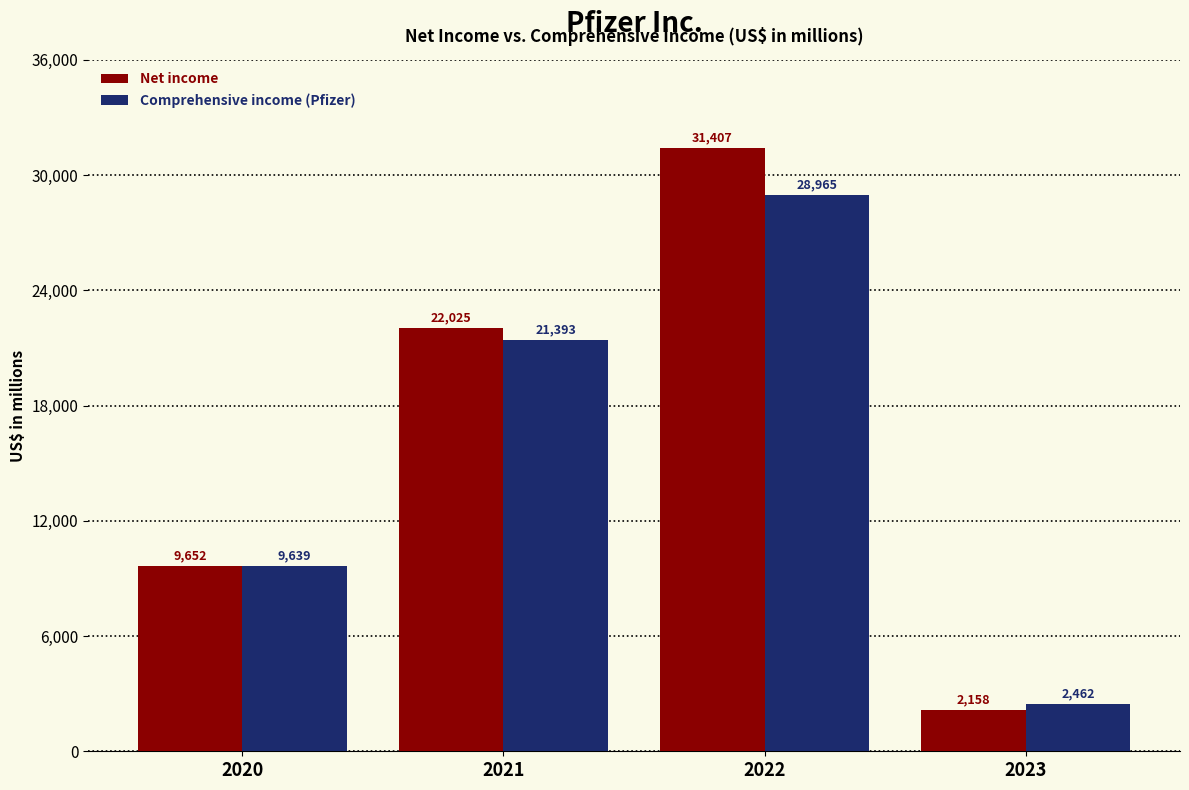

Reading left to right, transcribe all the data shown in this chart.

Net income: 2020=9652	2021=22025	2022=31407	2023=2158
Comprehensive income (Pfizer): 2020=9639	2021=21393	2022=28965	2023=2462